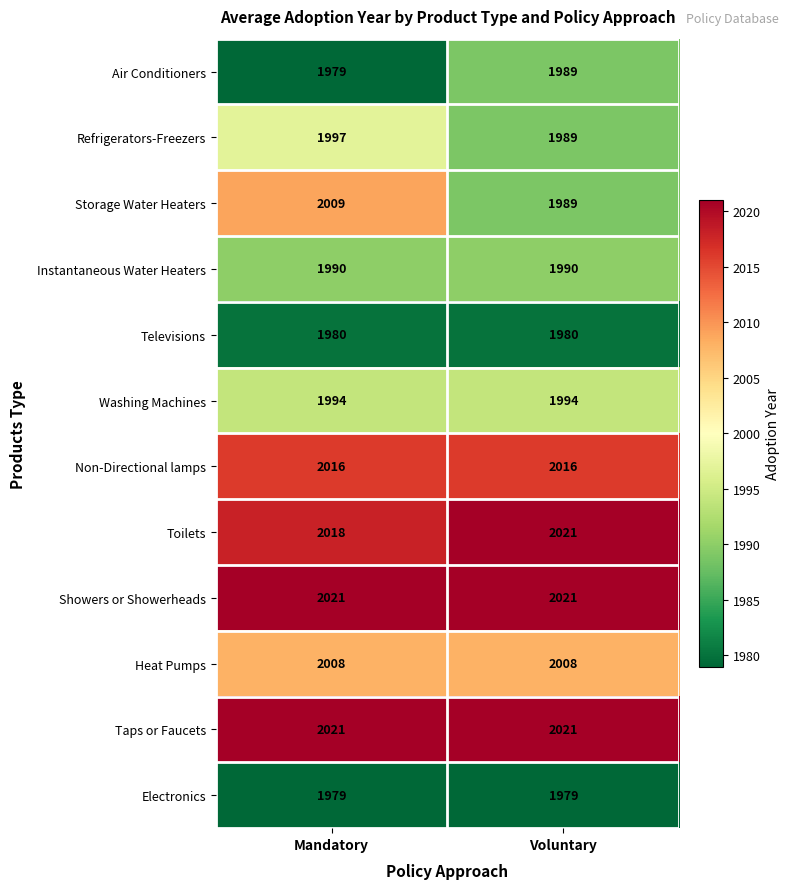

At how many categories does at least one series exceed 2008?

2